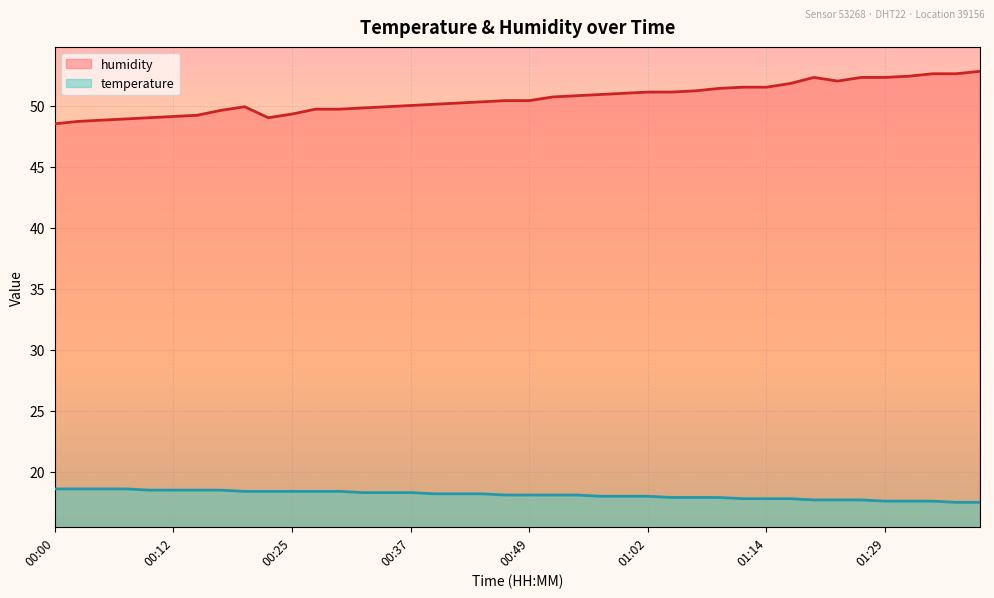

At how many categories does at least one series exceed 46?

40